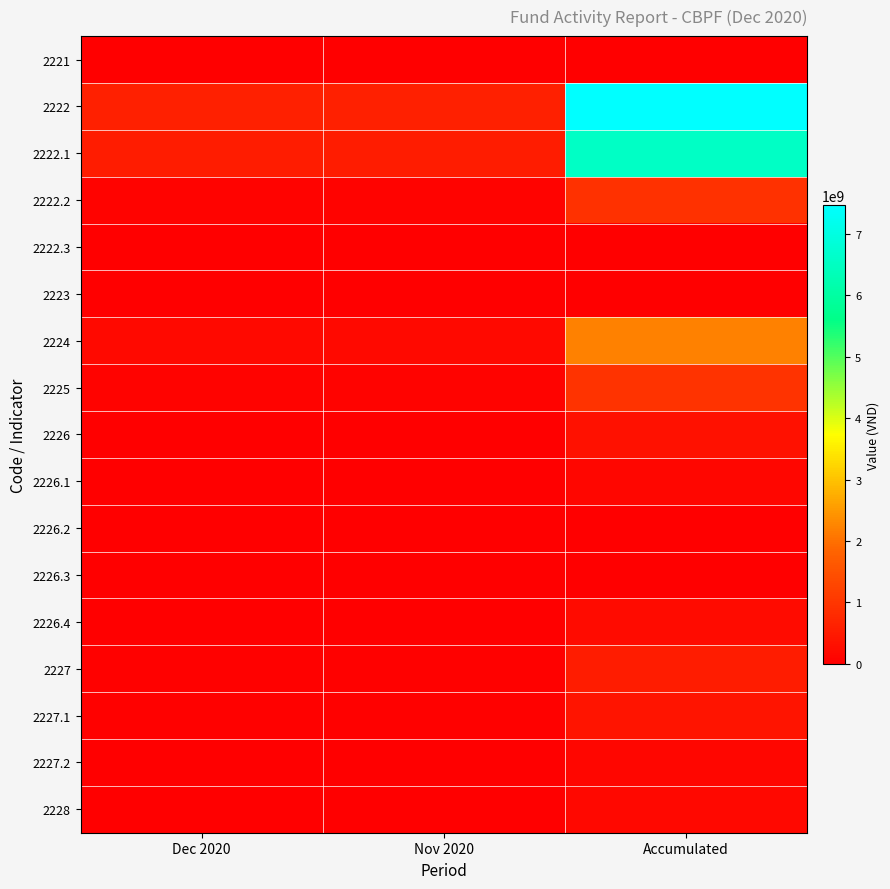

Reading right to left, extract all data points from this chart.

2221: Accumulated=0	Nov 2020=0	Dec 2020=0
2222: Accumulated=7471276166	Nov 2020=604208216	Dec 2020=610025208
2222.1: Accumulated=6550974796	Nov 2020=537632874	Dec 2020=541230687
2222.2: Accumulated=920301370	Nov 2020=66575342	Dec 2020=68794521
2222.3: Accumulated=0	Nov 2020=0	Dec 2020=0
2223: Accumulated=0	Nov 2020=0	Dec 2020=0
2224: Accumulated=2196062312	Nov 2020=181667249	Dec 2020=181942747
2225: Accumulated=954270712	Nov 2020=79603898	Dec 2020=82514120
2226: Accumulated=349890000	Nov 2020=29100000	Dec 2020=29100000
2226.1: Accumulated=138000000	Nov 2020=11500000	Dec 2020=11500000
2226.2: Accumulated=690000	Nov 2020=0	Dec 2020=0
2226.3: Accumulated=0	Nov 2020=0	Dec 2020=0
2226.4: Accumulated=211200000	Nov 2020=17600000	Dec 2020=17600000
2227: Accumulated=539962500	Nov 2020=46612500	Dec 2020=46612500
2227.1: Accumulated=407962500	Nov 2020=35612500	Dec 2020=35612500
2227.2: Accumulated=132000000	Nov 2020=11000000	Dec 2020=11000000
2228: Accumulated=157227124	Nov 2020=10670329	Dec 2020=11026006